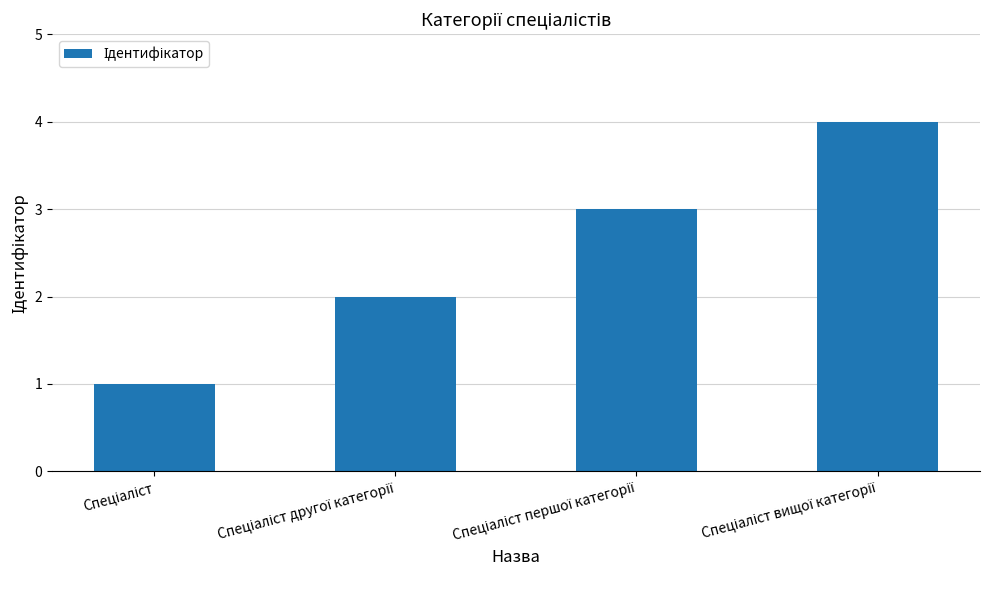

What is the sum of all values?

10